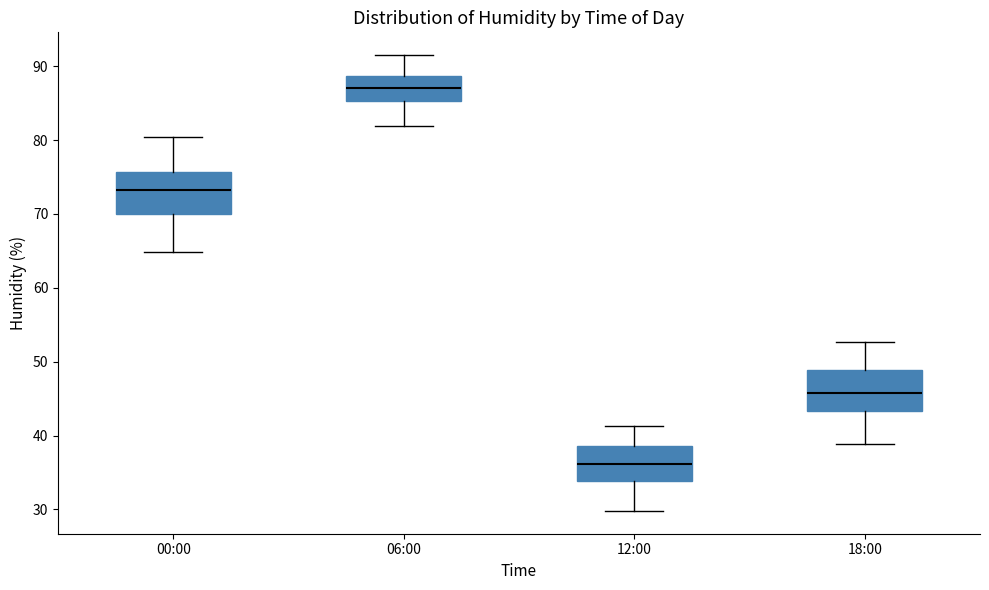

Reading left to right, read every box against the y-axis: the position of its median line, the range the box covers, and the ends of its whiskers. The values are not printed on the chart, so give them approximately, as read against the axis.

00:00: median 73, box 70 to 76, whiskers 65 to 80
06:00: median 87, box 85 to 89, whiskers 82 to 92
12:00: median 36, box 34 to 39, whiskers 30 to 41
18:00: median 46, box 43 to 49, whiskers 39 to 53